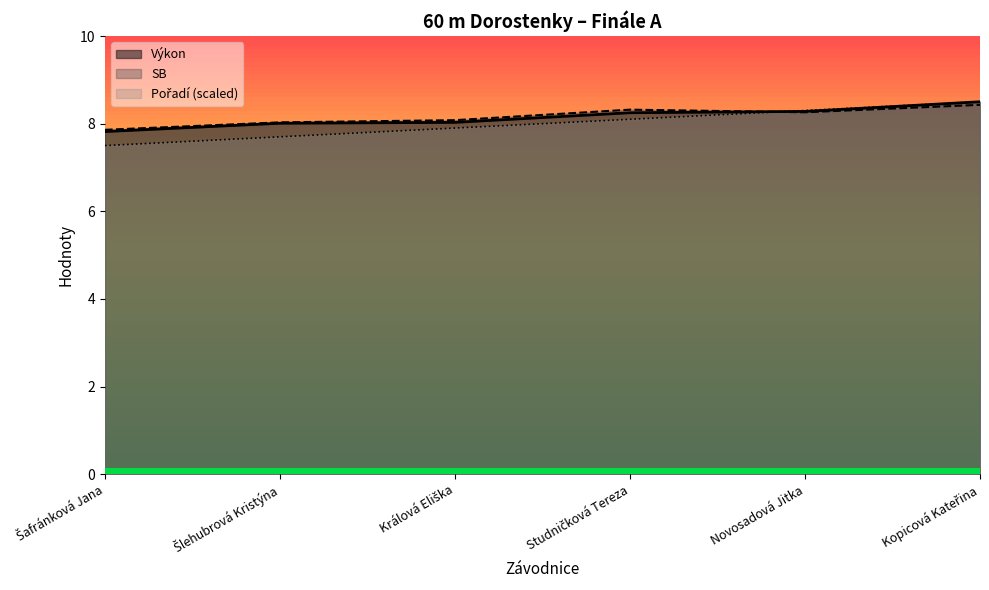

Reading left to right, transcribe all the data shown in this chart.

Pořadí: Šafránková Jana=7.5	Šlehubrová Kristýna=7.7	Králová Eliška=7.9	Studničková Tereza=8.1	Novosadová Jitka=8.3	Kopicová Kateřina=8.5
Výkon: Šafránková Jana=7.8	Šlehubrová Kristýna=8.0	Králová Eliška=8.0	Studničková Tereza=8.2	Novosadová Jitka=8.3	Kopicová Kateřina=8.5
SB: Šafránková Jana=7.9	Šlehubrová Kristýna=8.0	Králová Eliška=8.1	Studničková Tereza=8.3	Novosadová Jitka=8.3	Kopicová Kateřina=8.4